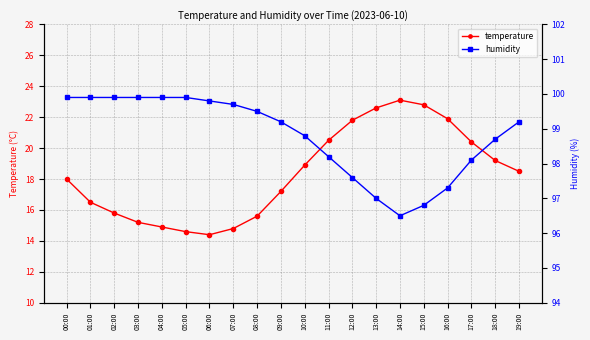

What is the value of the temperature point at the 16th from the left?

22.8